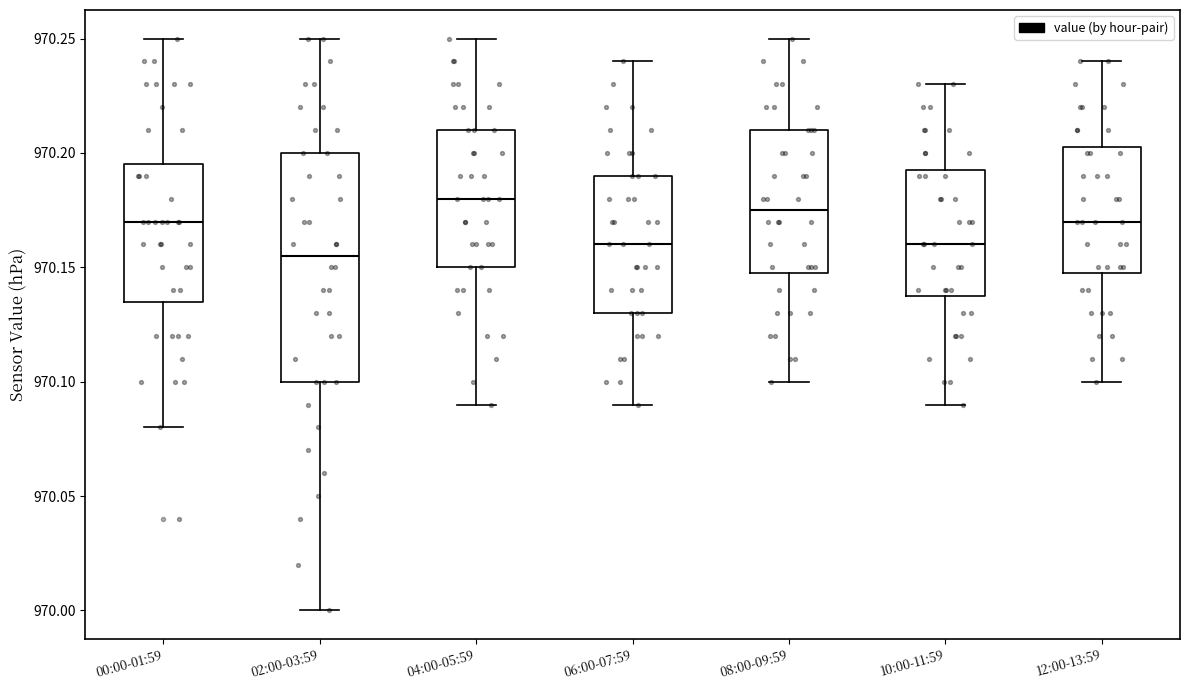

Reading left to right, read every box against the y-axis: the position of its median line, the range the box covers, and the ends of its whiskers. The values are not printed on the chart, so give them approximately, as read against the axis.

00:00-01:59: median 970.170, box 970.135 to 970.195, whiskers 970.080 to 970.250
02:00-03:59: median 970.155, box 970.100 to 970.200, whiskers 970.000 to 970.250
04:00-05:59: median 970.180, box 970.150 to 970.210, whiskers 970.090 to 970.250
06:00-07:59: median 970.160, box 970.130 to 970.190, whiskers 970.090 to 970.240
08:00-09:59: median 970.175, box 970.150 to 970.210, whiskers 970.100 to 970.250
10:00-11:59: median 970.160, box 970.140 to 970.195, whiskers 970.090 to 970.230
12:00-13:59: median 970.170, box 970.150 to 970.205, whiskers 970.100 to 970.240